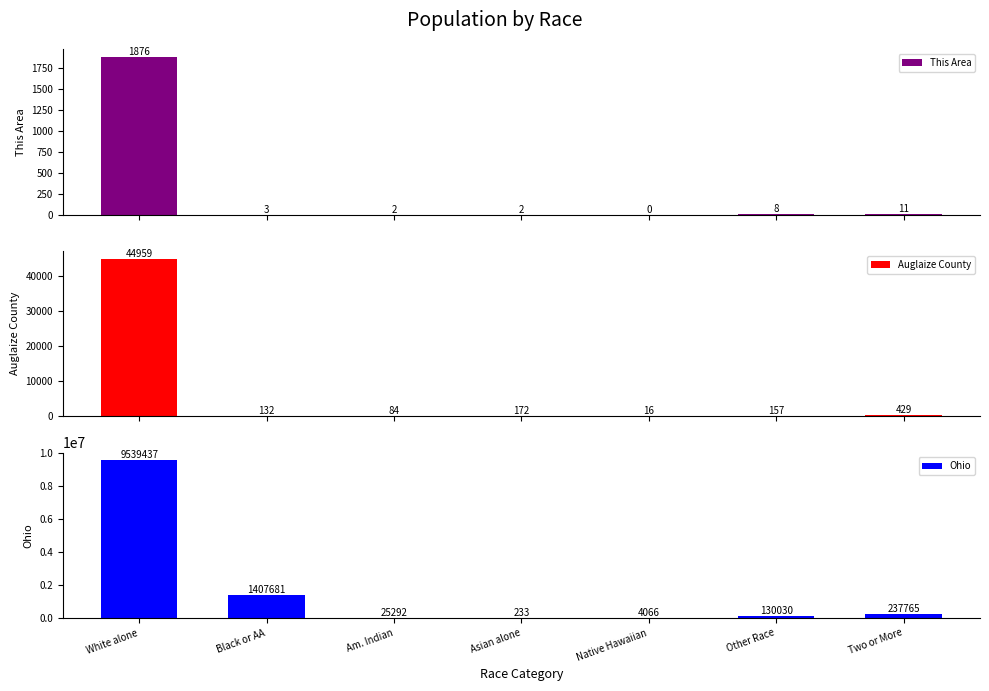

What is the sum of all This Area values?

1902